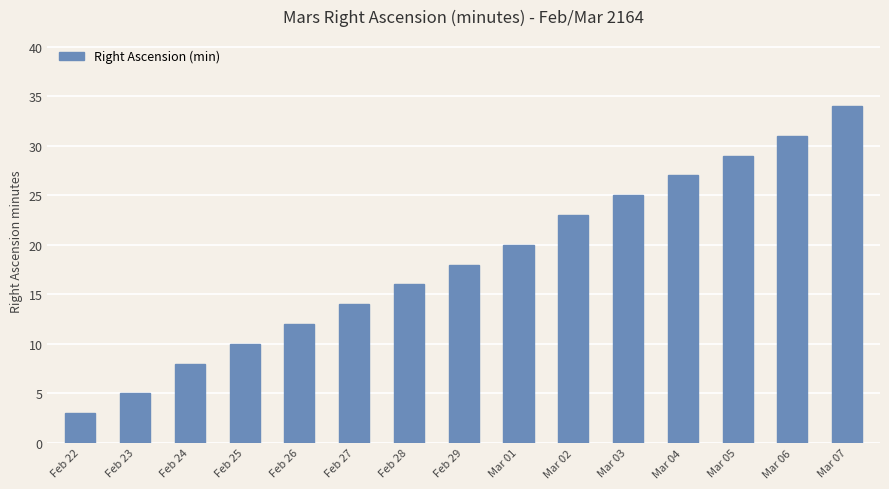

How many categories are shown in the chart?

15